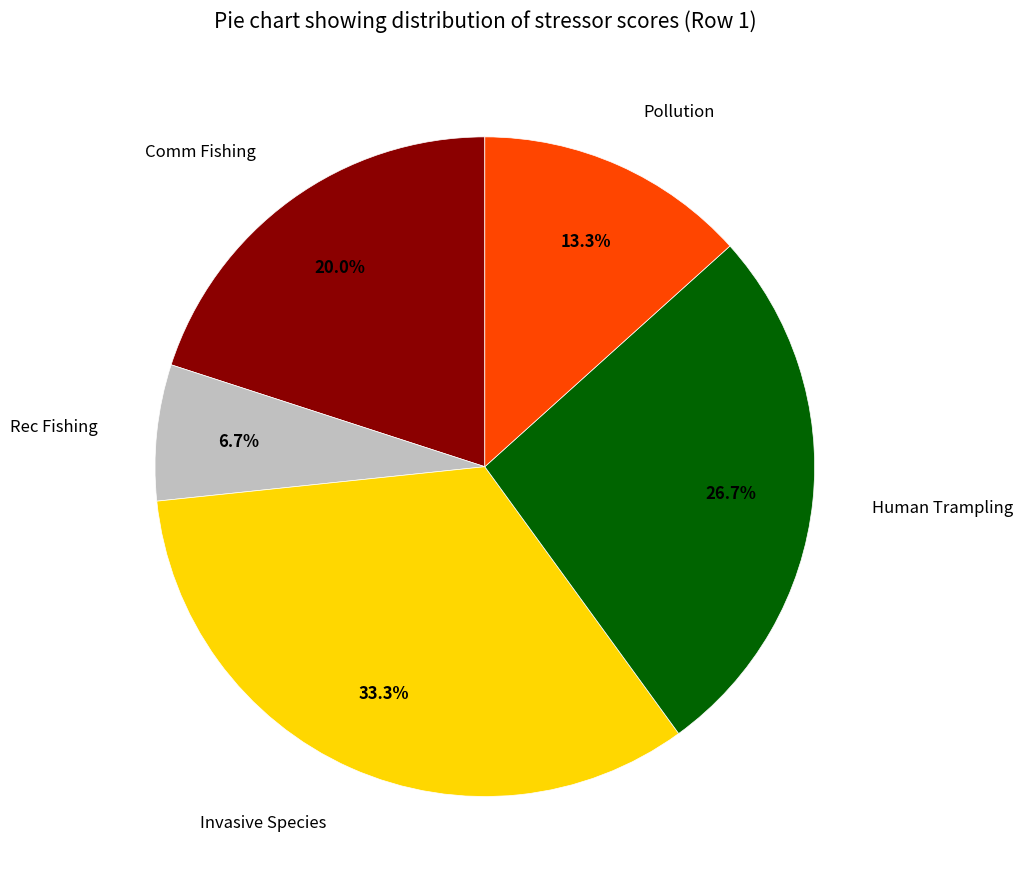

Which slice is the largest?

Invasive Species